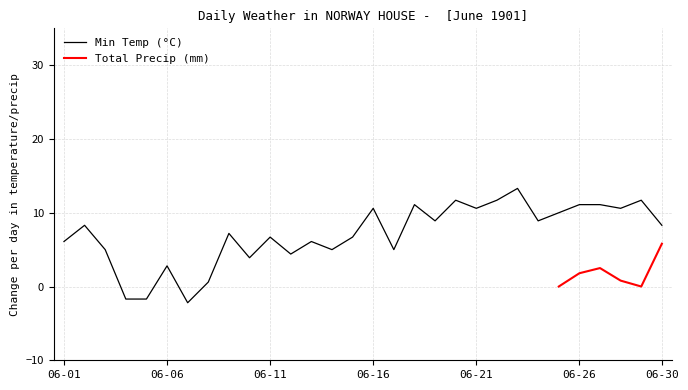

Rank the categories by value from highest to lowest.

06-23, 06-20, 06-22, 06-29, 06-18, 06-26, 06-27, 06-16, 06-21, 06-28, 06-25, 06-19, 06-24, 06-02, 06-30, 06-09, 06-11, 06-15, 06-01, 06-13, 06-03, 06-14, 06-17, 06-12, 06-10, 06-06, 06-08, 06-04, 06-05, 06-07